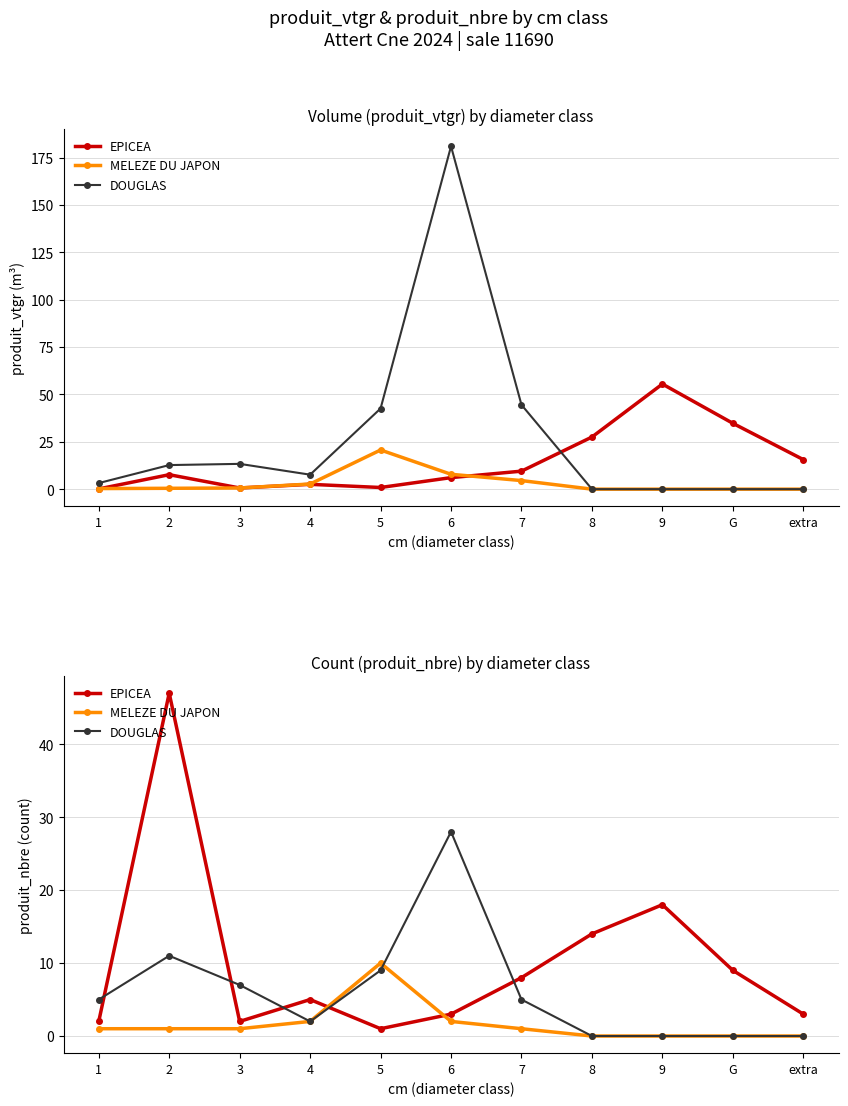

Which label corresponds to the largest value in the chart?

2